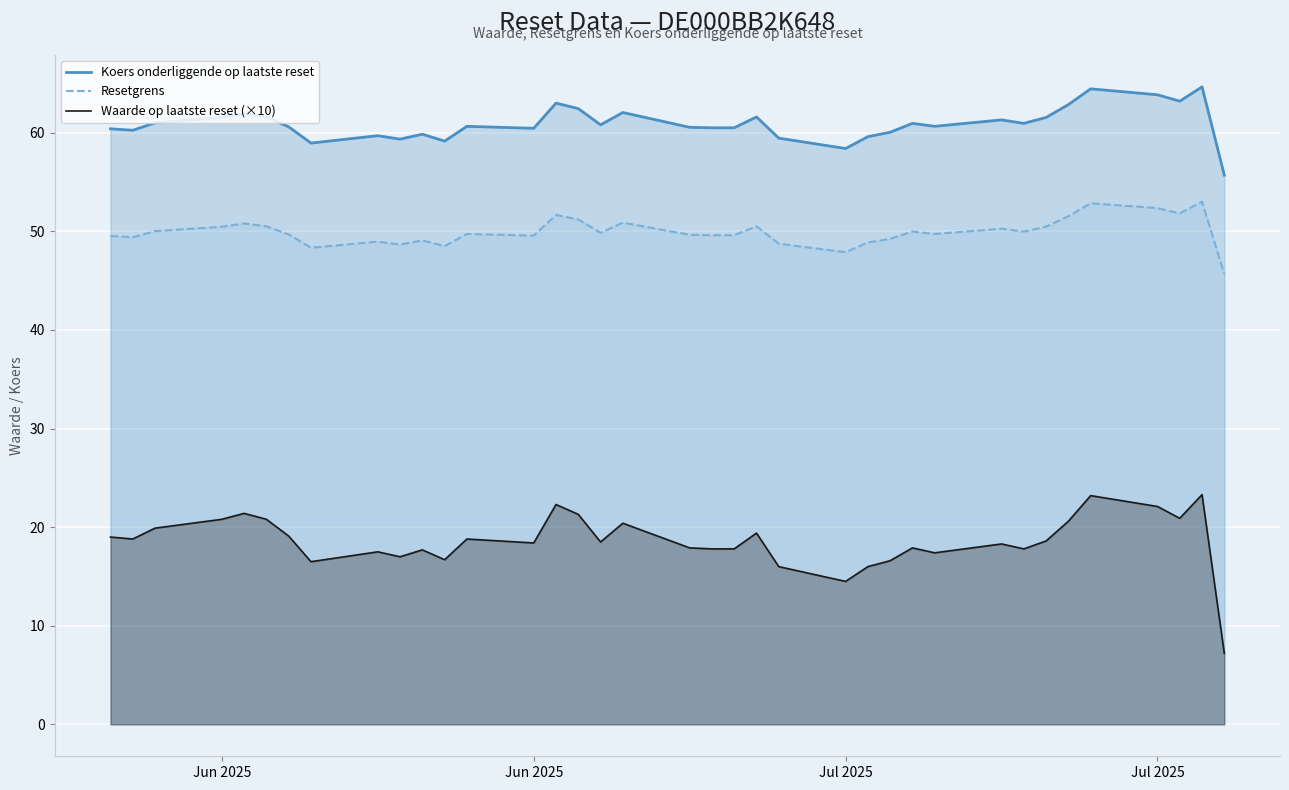

What are all the series names shown in the legend?

Koers onderliggende op laatste reset, Resetgrens, Waarde op laatste reset (×10)